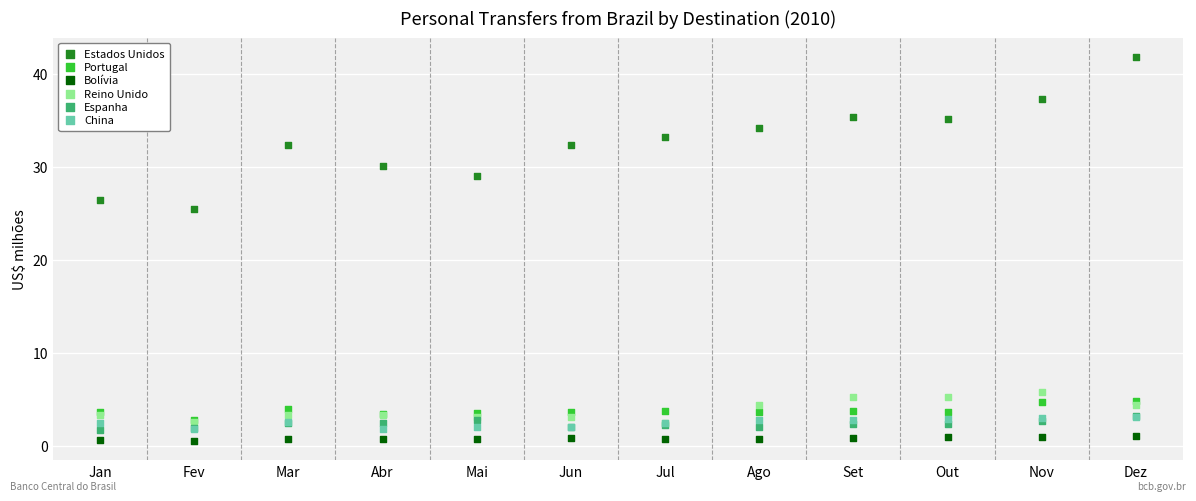

What are all the series names shown in the legend?

Estados Unidos, Portugal, Bolívia, Reino Unido, Espanha, China